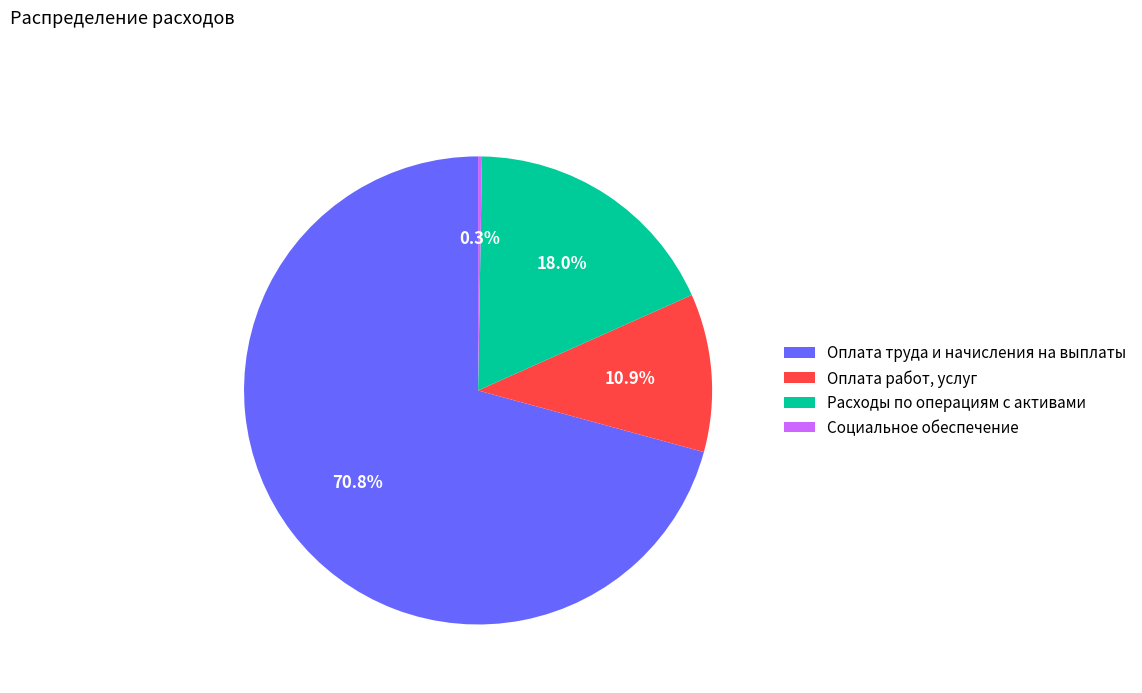

Between Расходы по операциям с активами and Оплата труда и начисления на выплаты, which is larger?

Оплата труда и начисления на выплаты